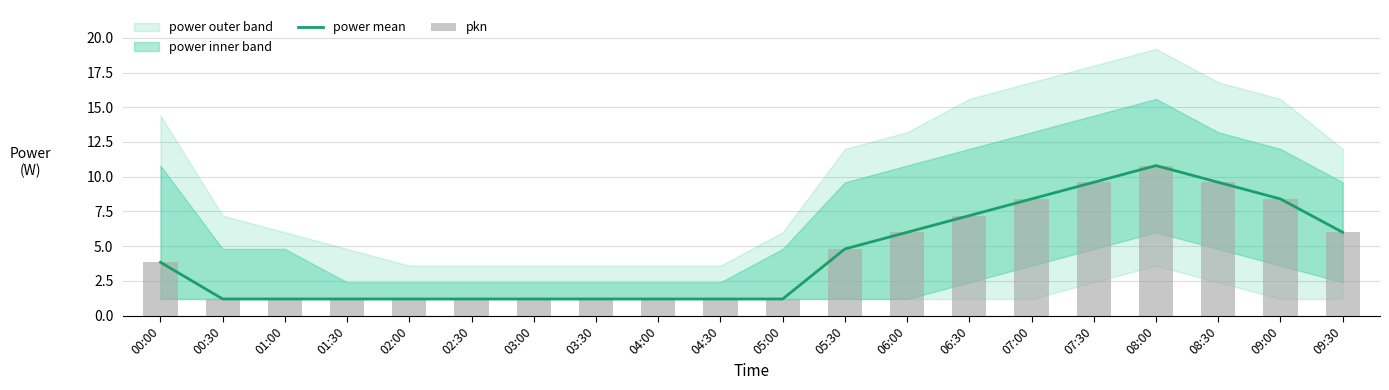

Reading left to right, transcribe all the data shown in this chart.

power mean: 00:00=3.8	00:30=1.2	01:00=1.2	01:30=1.2	02:00=1.2	02:30=1.2	03:00=1.2	03:30=1.2	04:00=1.2	04:30=1.2	05:00=1.2	05:30=4.8	06:00=6.0	06:30=7.2	07:00=8.4	07:30=9.6	08:00=10.8	08:30=9.6	09:00=8.4	09:30=6.0
pkn: 00:00=3.8	00:30=1.2	01:00=1.2	01:30=1.2	02:00=1.2	02:30=1.2	03:00=1.2	03:30=1.2	04:00=1.2	04:30=1.2	05:00=1.2	05:30=4.8	06:00=6.0	06:30=7.2	07:00=8.4	07:30=9.6	08:00=10.8	08:30=9.6	09:00=8.4	09:30=6.0